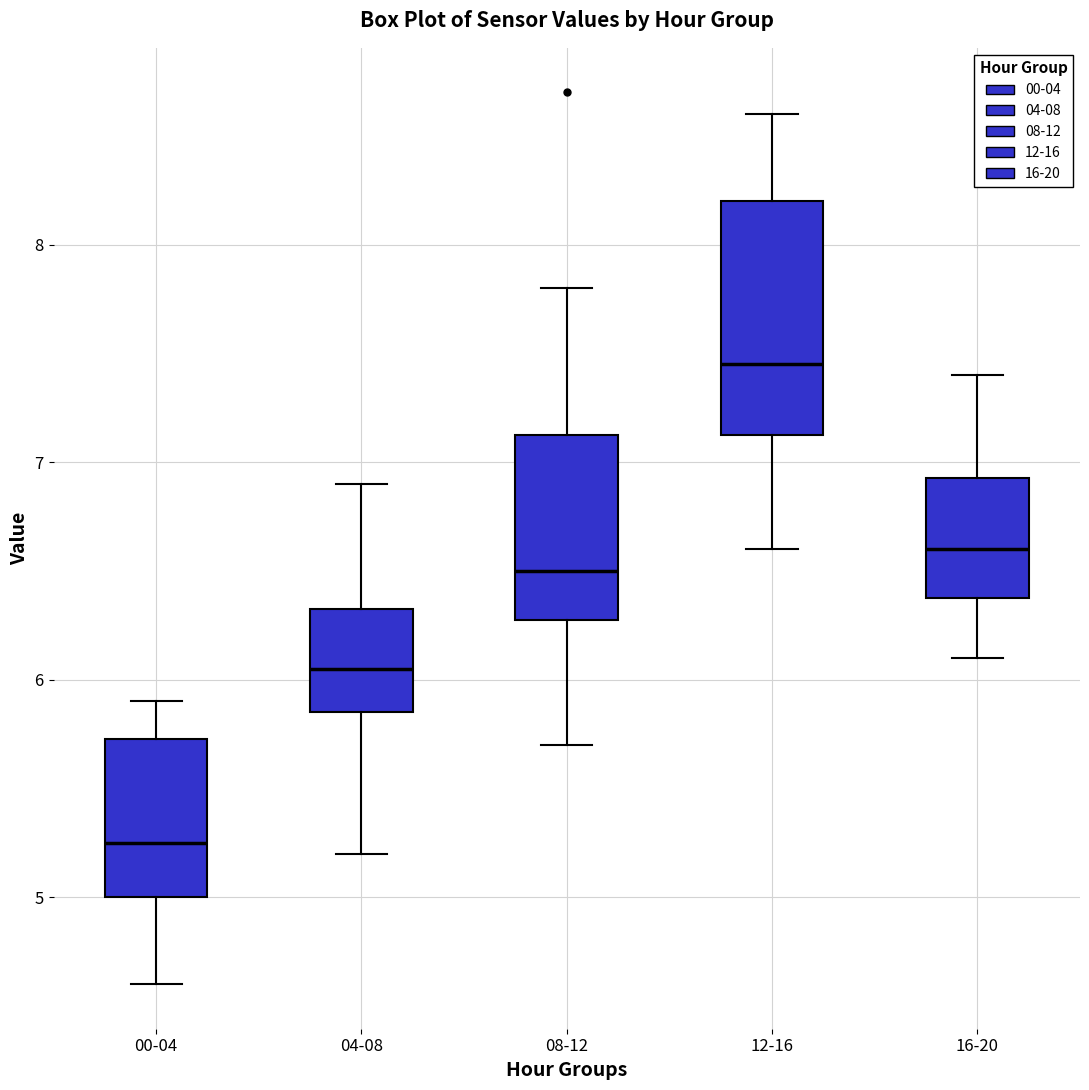

Reading left to right, transcribe this box plot: for each box, give where its median line is, the range the box spans, and where its two whiskers end, as read against the y-axis. The values are not printed on the chart, so give them approximately, as read against the axis.

00-04: median 5.3, box 5.0 to 5.7, whiskers 4.6 to 5.9
04-08: median 6.1, box 5.9 to 6.3, whiskers 5.2 to 6.9
08-12: median 6.5, box 6.3 to 7.1, whiskers 5.7 to 7.8
12-16: median 7.5, box 7.1 to 8.2, whiskers 6.6 to 8.6
16-20: median 6.6, box 6.4 to 6.9, whiskers 6.1 to 7.4